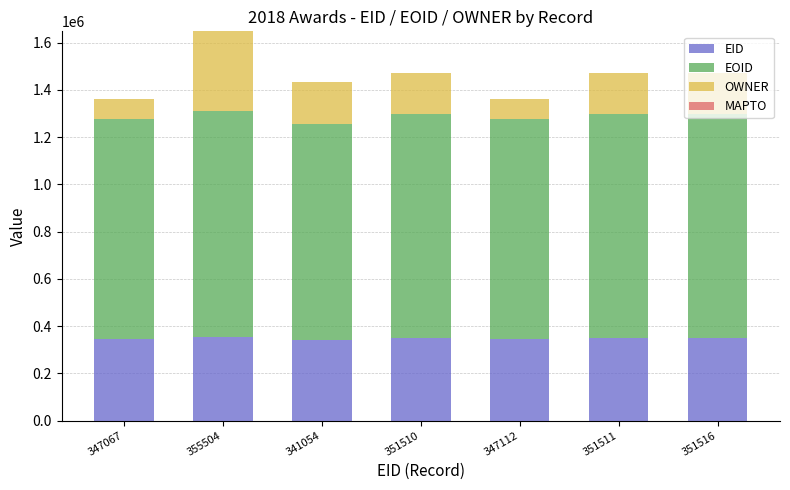

At which category is the sum across all series the highest?

355504